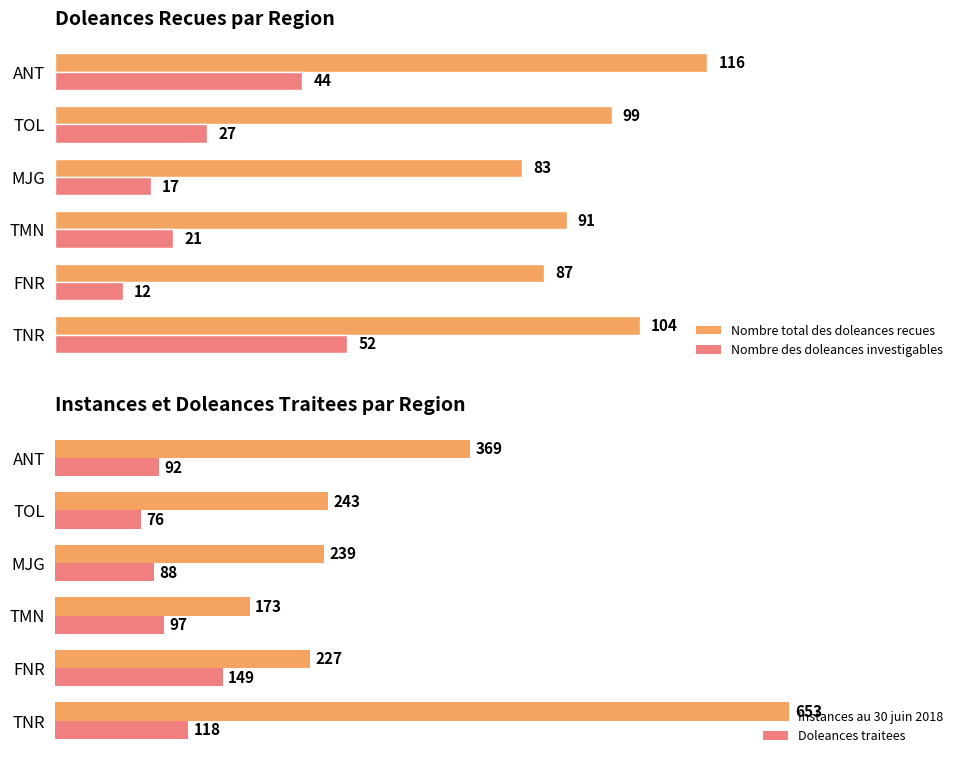

At which label is Instances au 30 juin 2018 closest to 413?

ANT